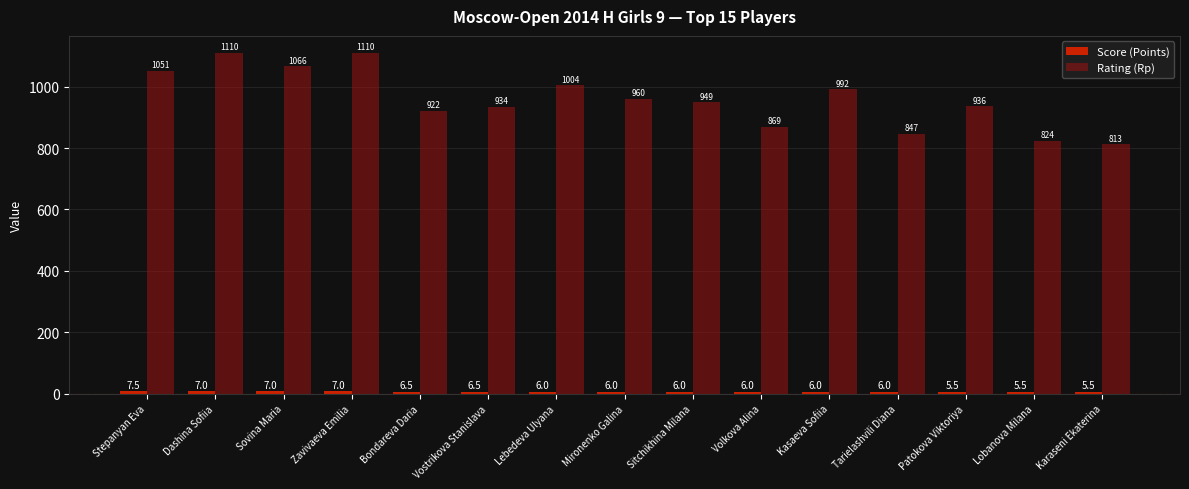

Count the number of data series in this chart.

2